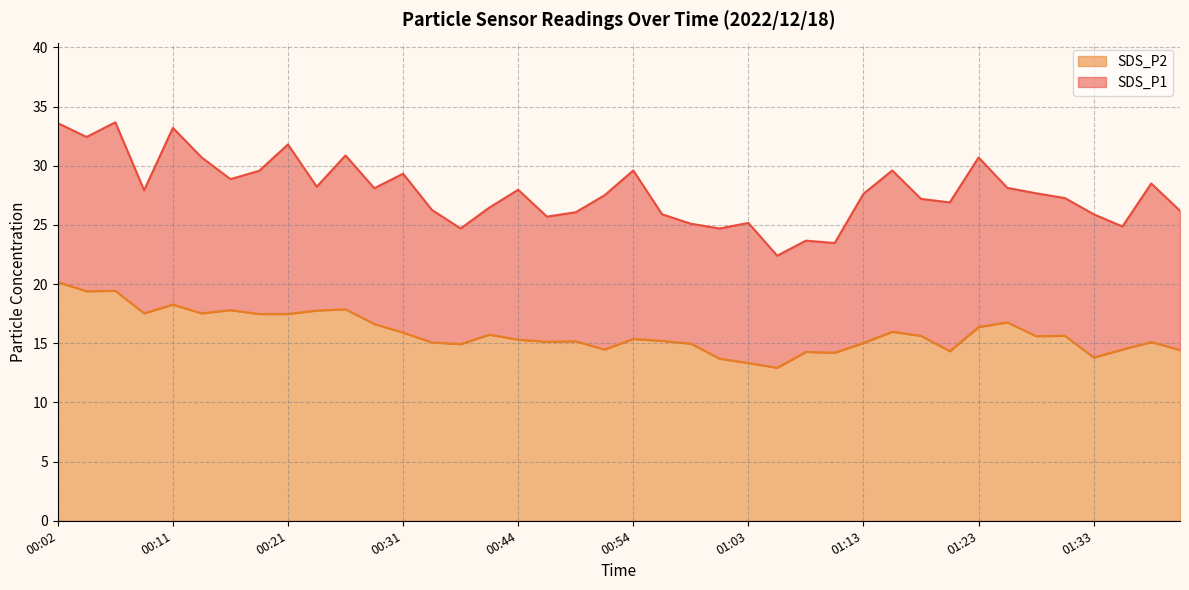

List the series in order of their peak value, highest first.

SDS_P1, SDS_P2